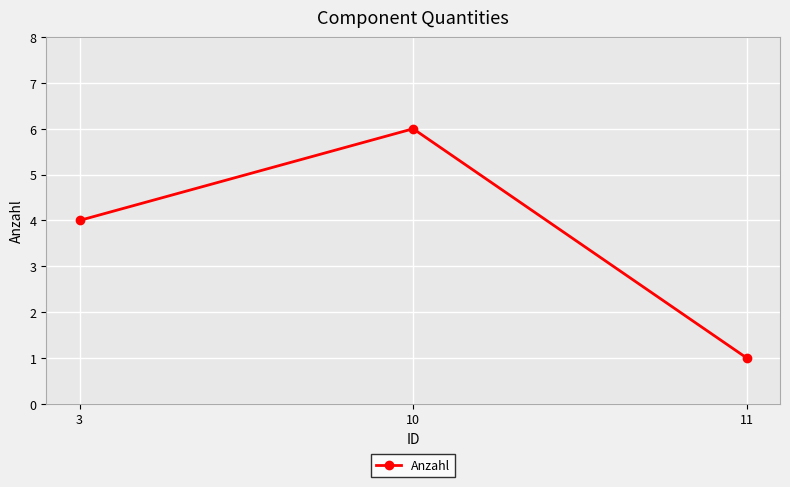

What is the value of the 1st point from the left?

4